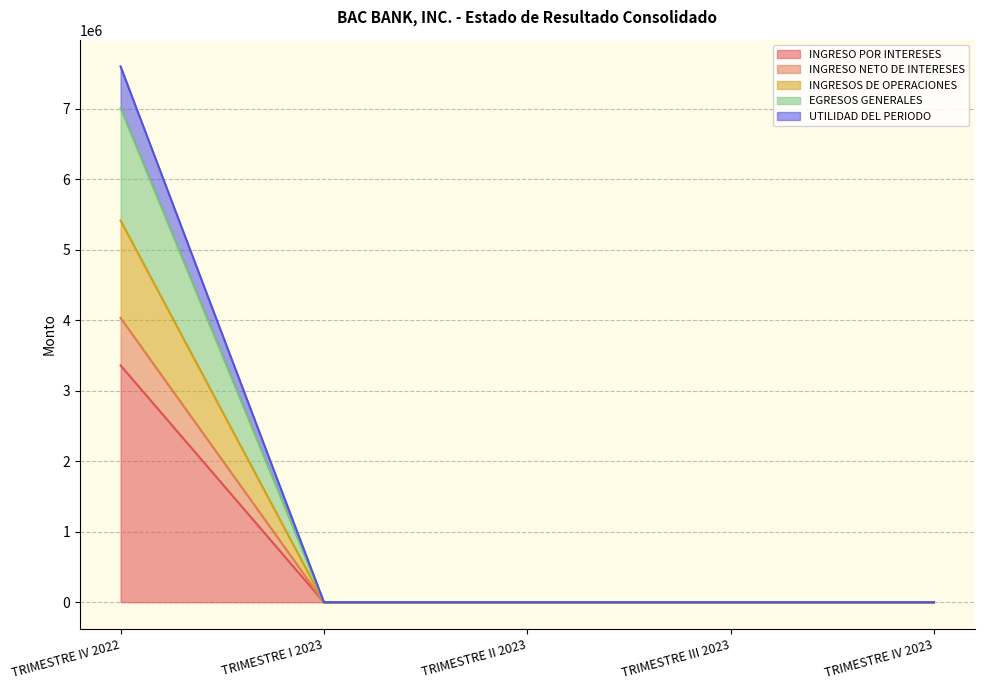

True or false: INGRESO NETO DE INTERESES has more than 0 points higher than both neighbors.

False